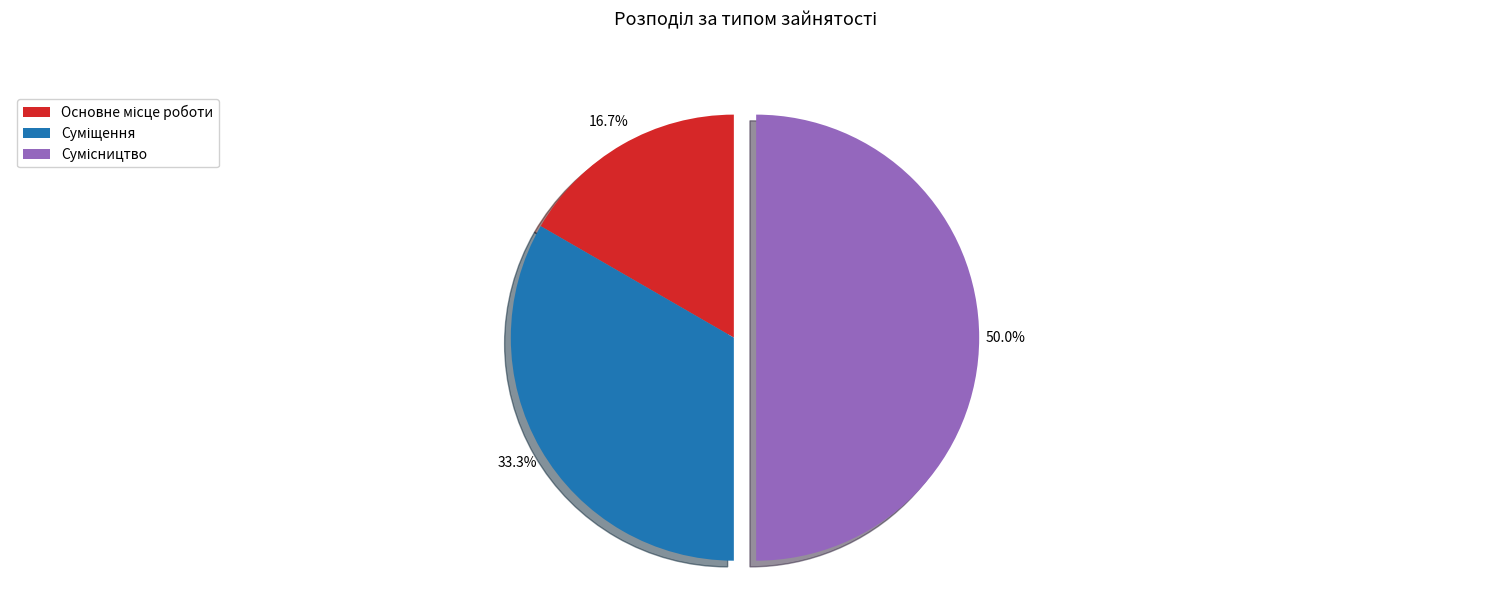

How many segments does this pie chart have?

3